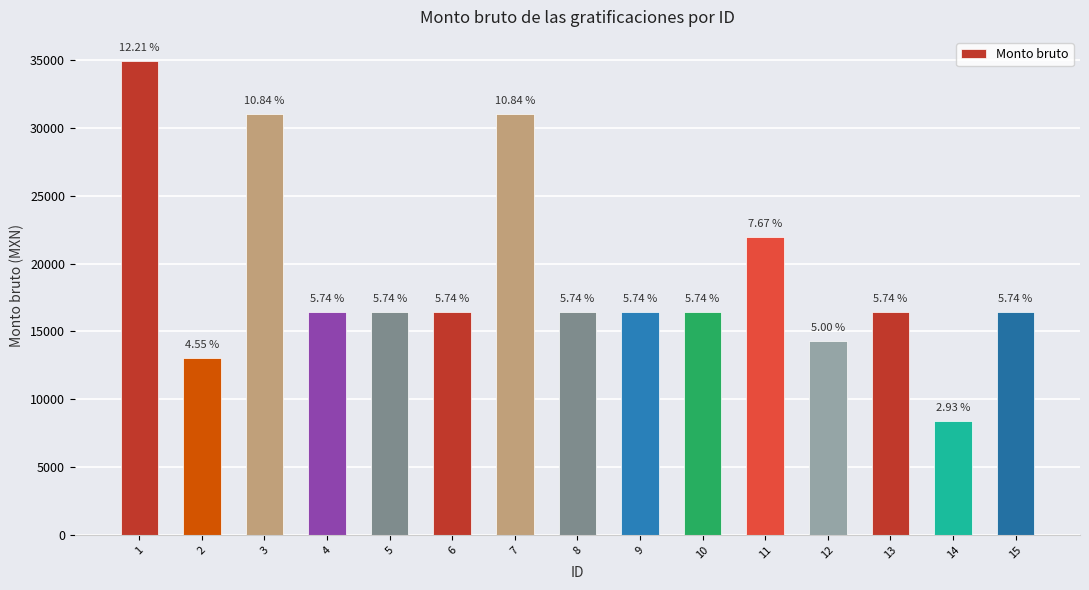

Where is the data nearest to the value 21671?

11